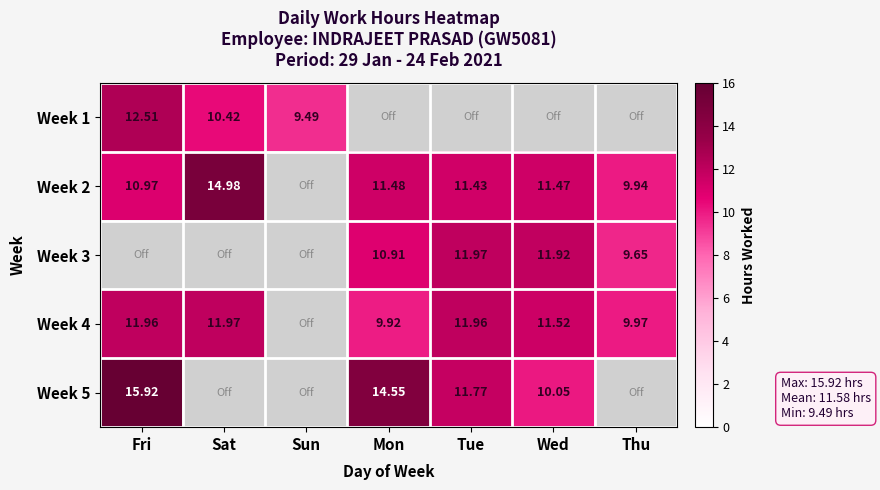

Is the value of Week 5 at Fri greater than the value of Week 2 at Fri?

Yes